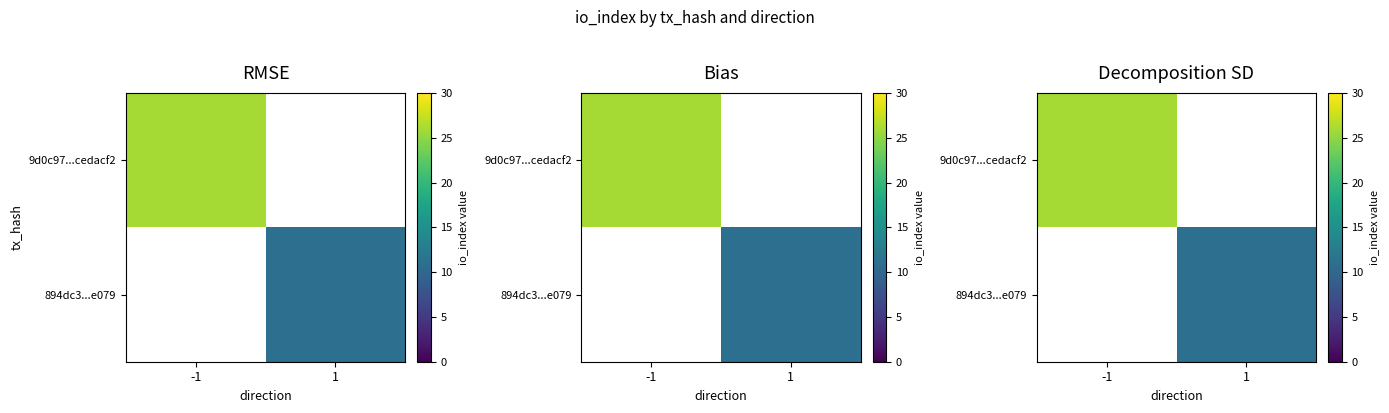

How many positive values does the 894dc3...e079 series have?

1